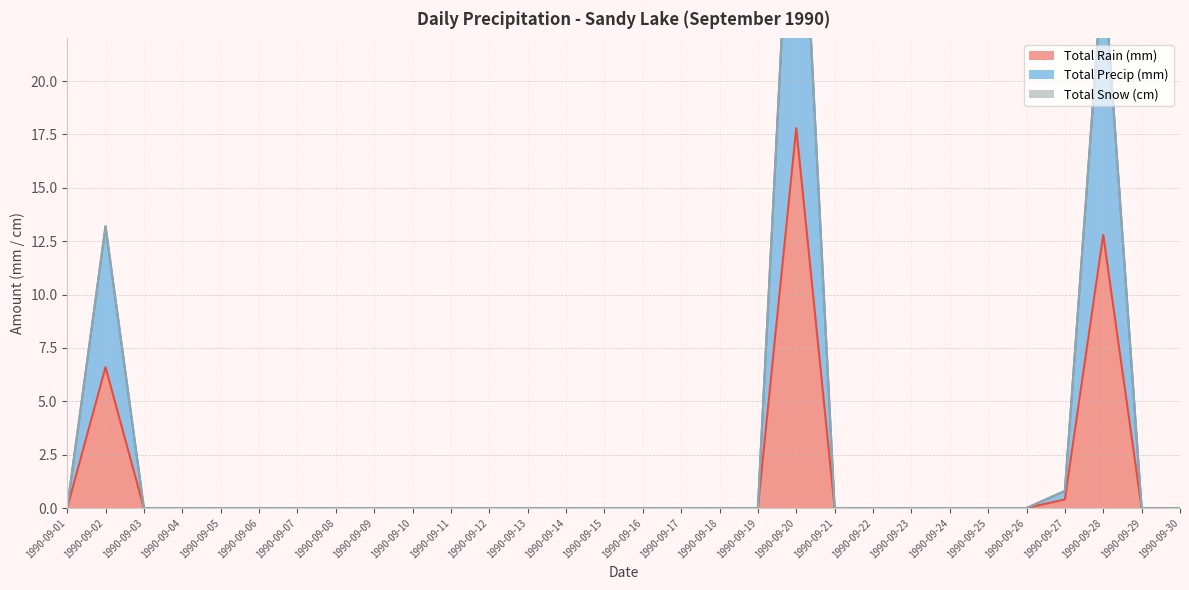

How many positive values does the Total Rain (mm) series have?

4